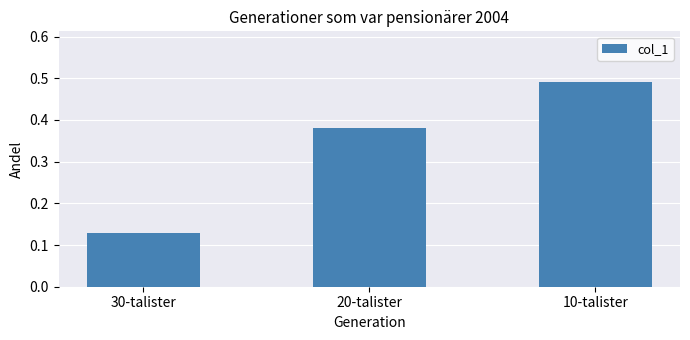

What is the label of the 3rd bar from the left?

10-talister